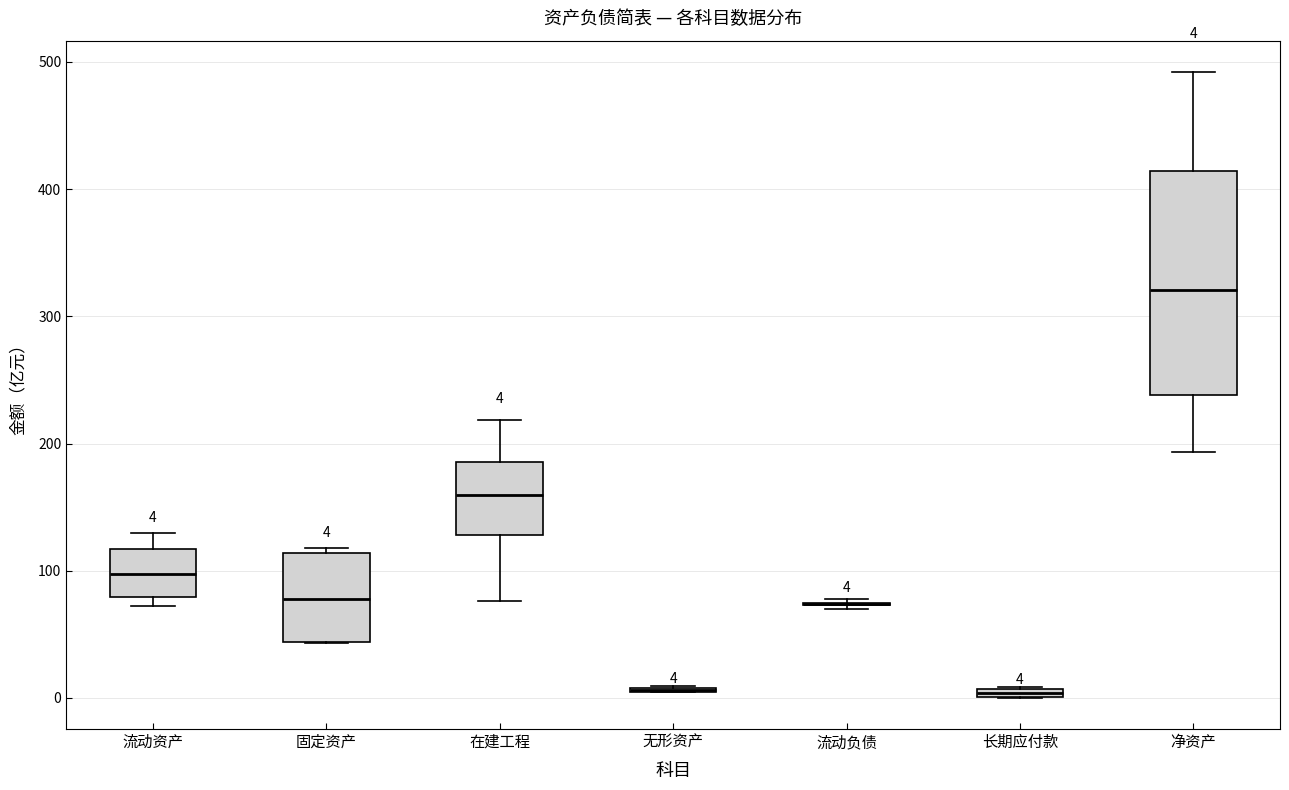

Which box is the tallest, from its lower edge to its upper edge?

净资产